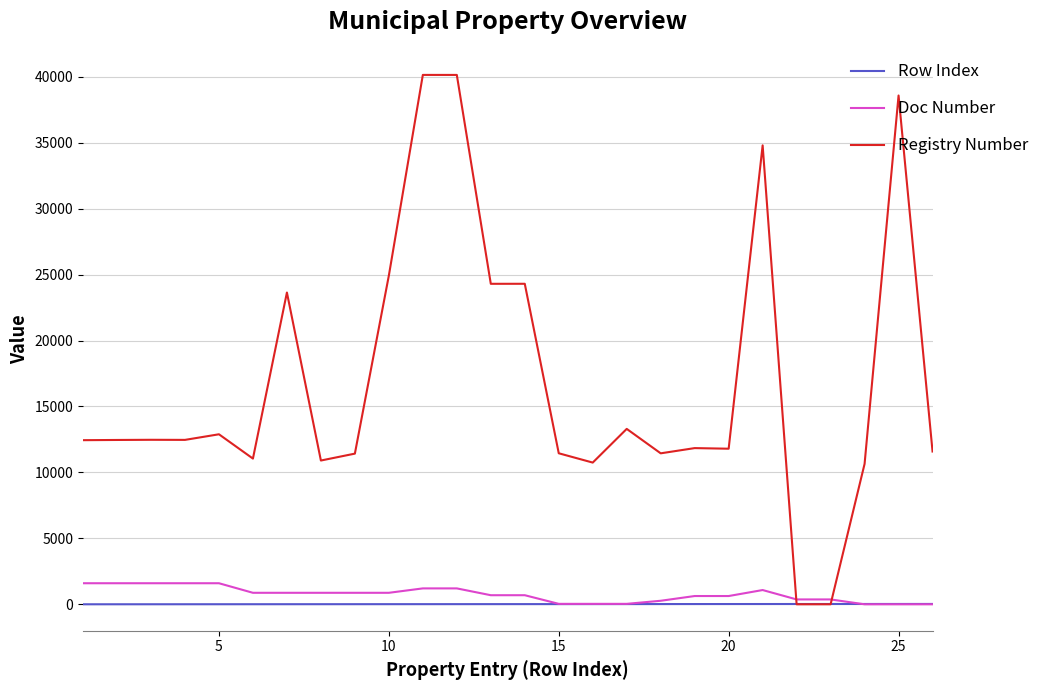

Which series has the largest total across all categories?

Registry Number